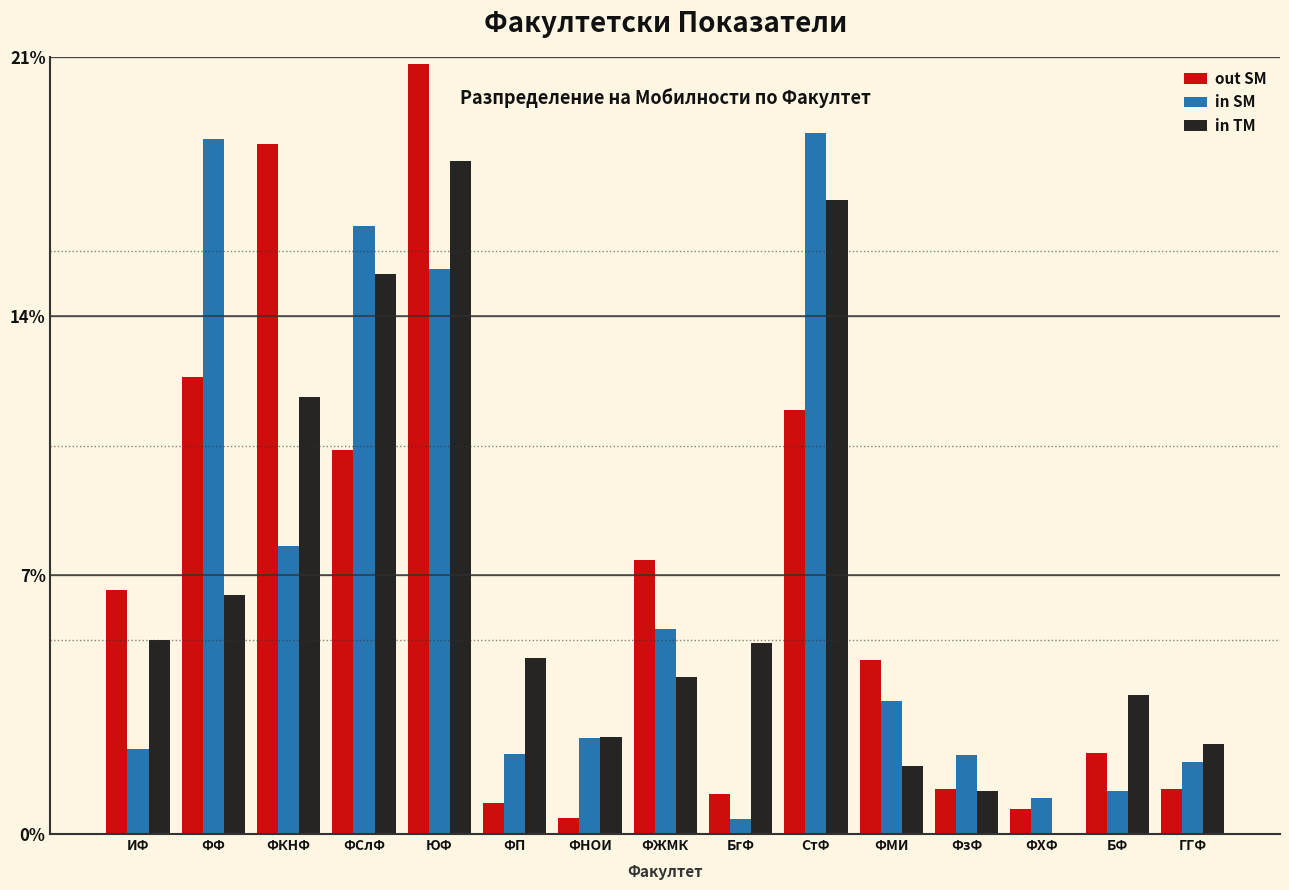

At which label is in SM closest to 9?

ФКНФ